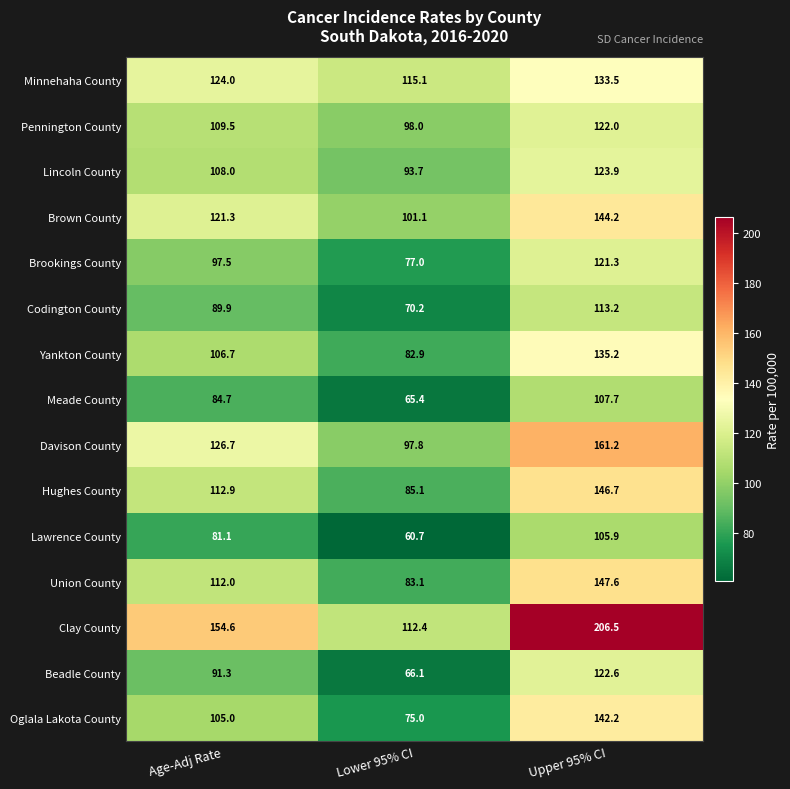

Which label corresponds to the smallest value in the chart?

Lower 95% CI